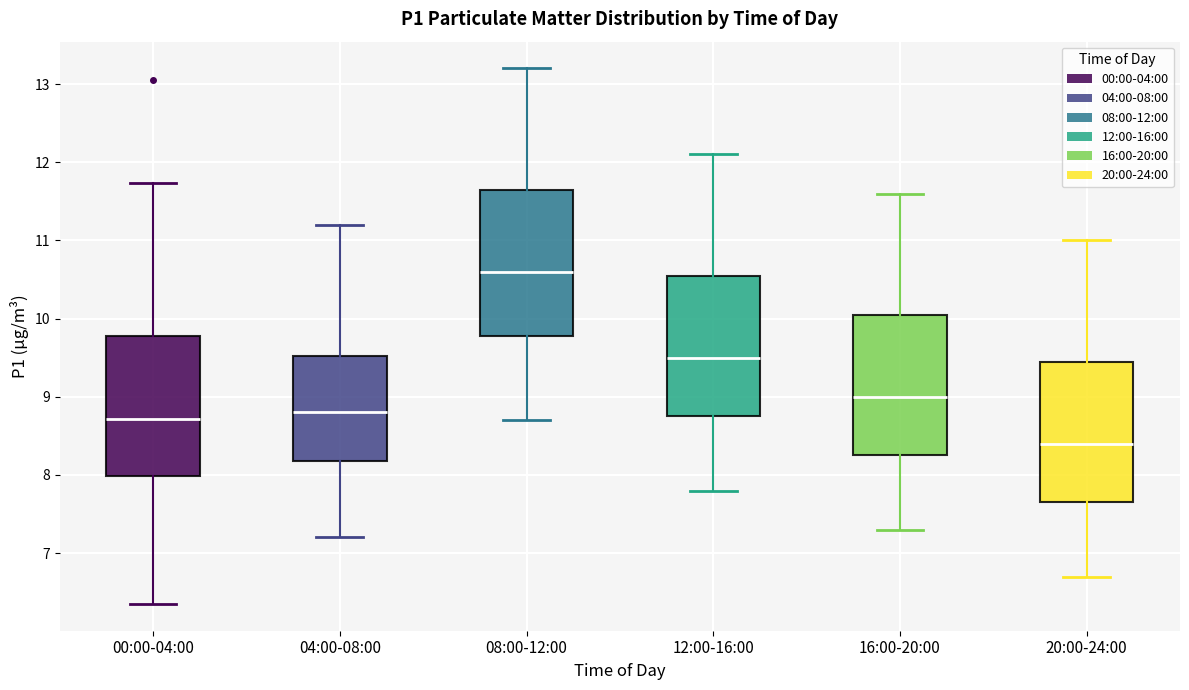

Which box has the lowest median line?

20:00-24:00